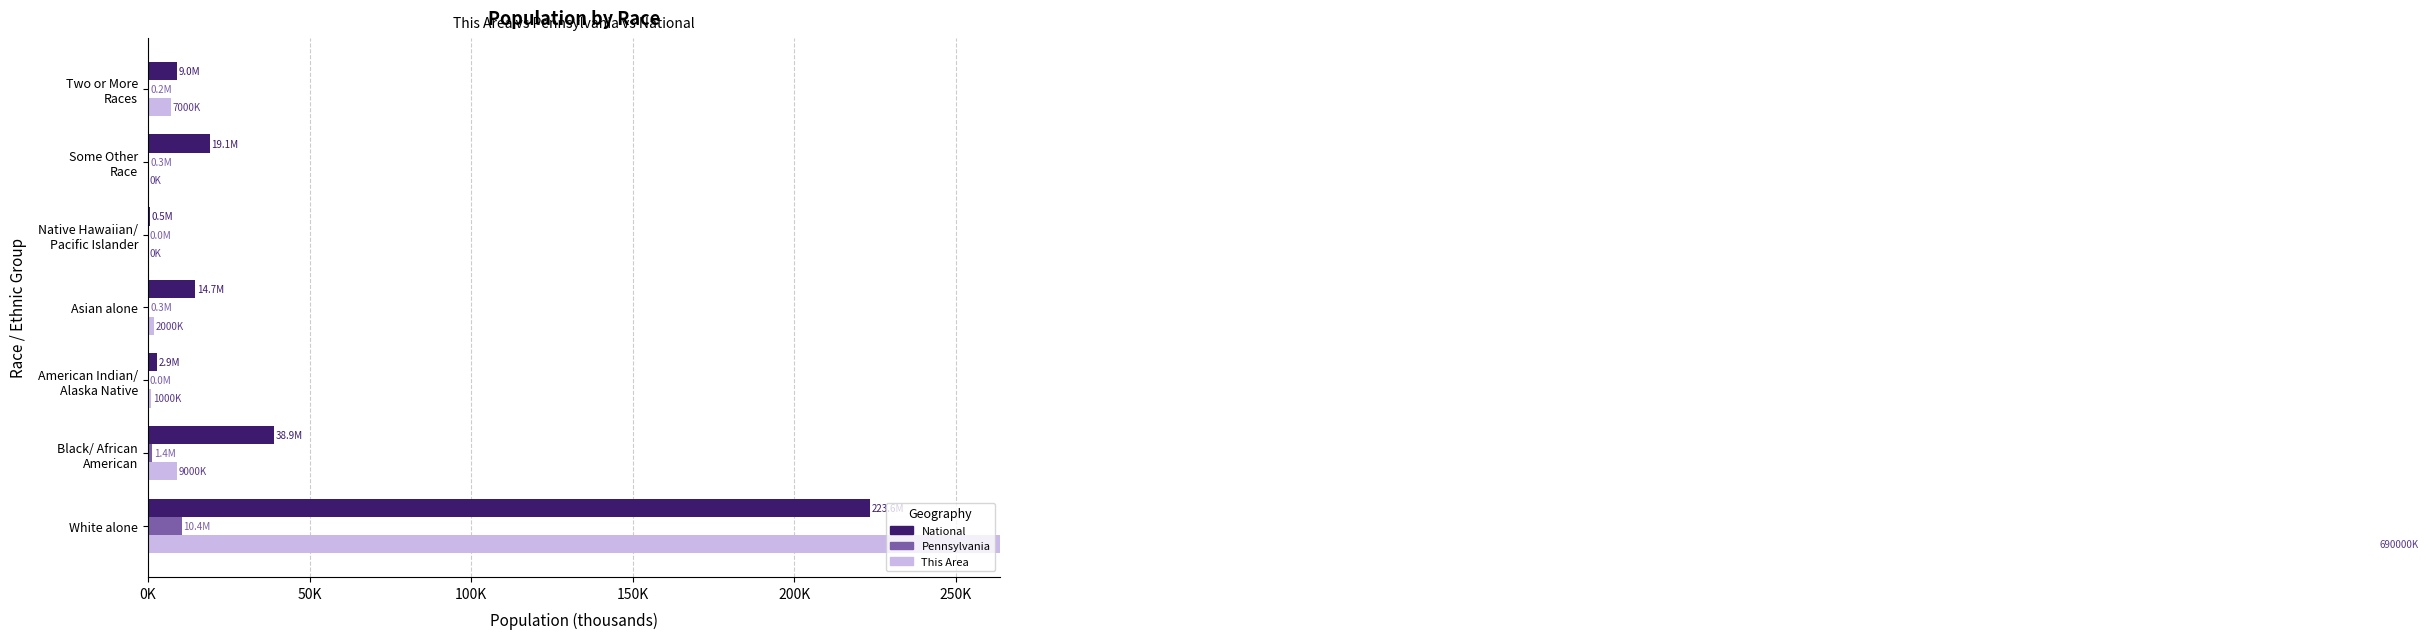

How many groups of bars are there?

7